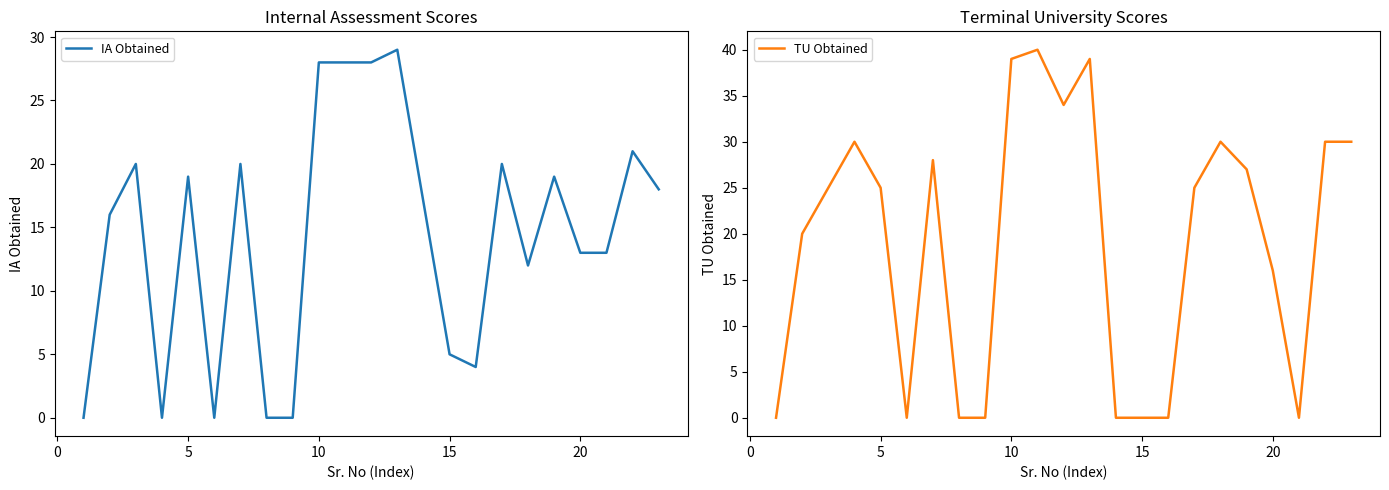

Is it true that IA Obtained equals 13 at 20?

True